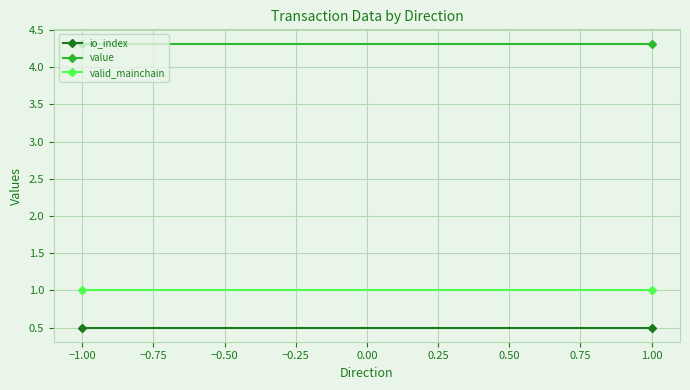

Read the value value at 1.00.

4.3